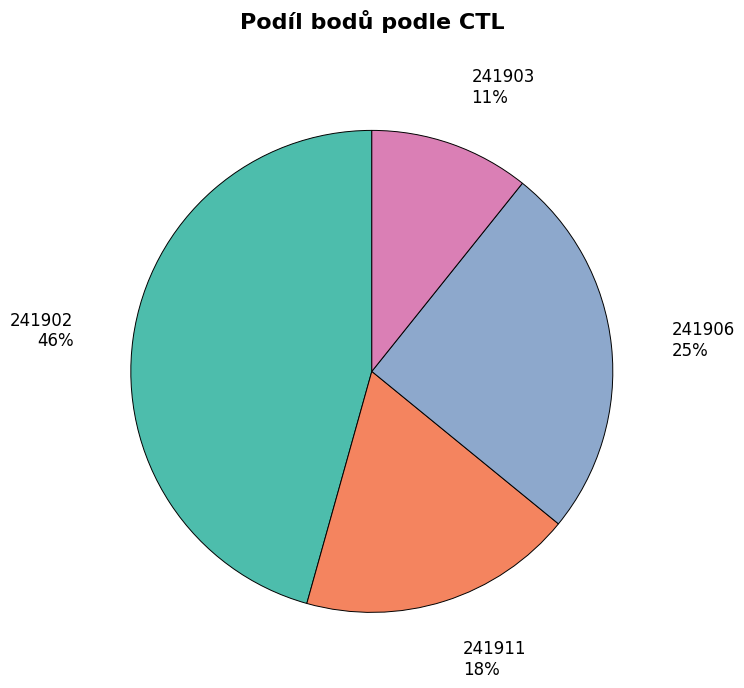

Between 241911 and 241906, which is larger?

241906